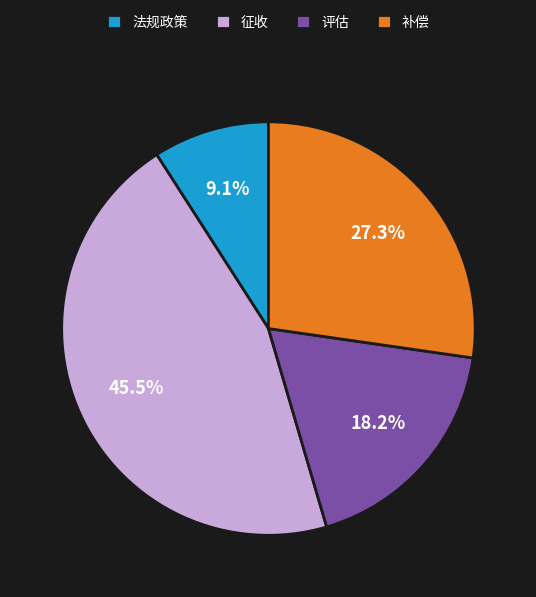

True or false: 征收 accounts for 52% of the total.

False